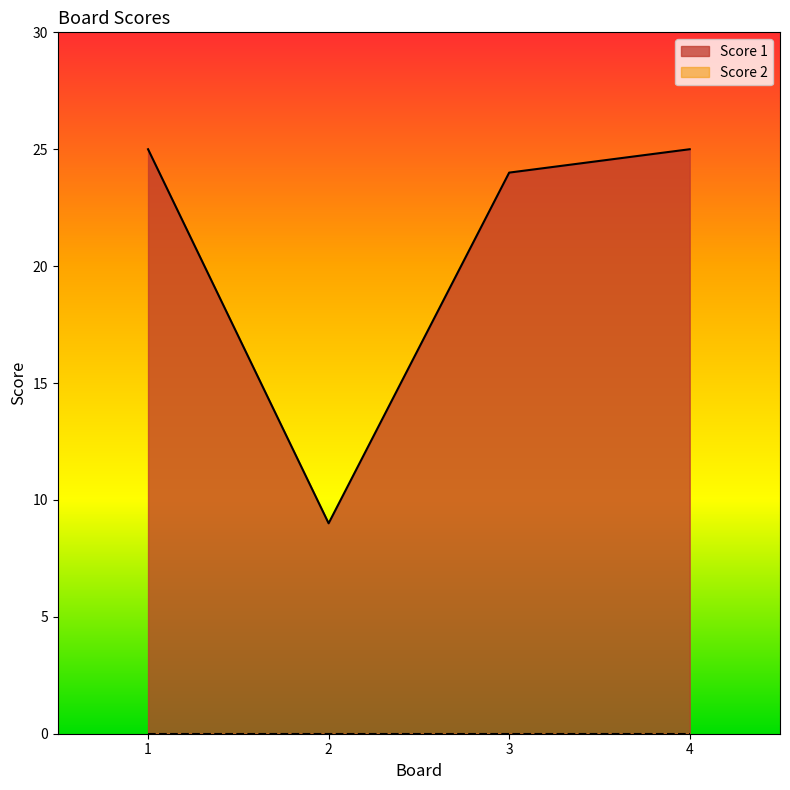

Where is the data nearest to the value 17?

3